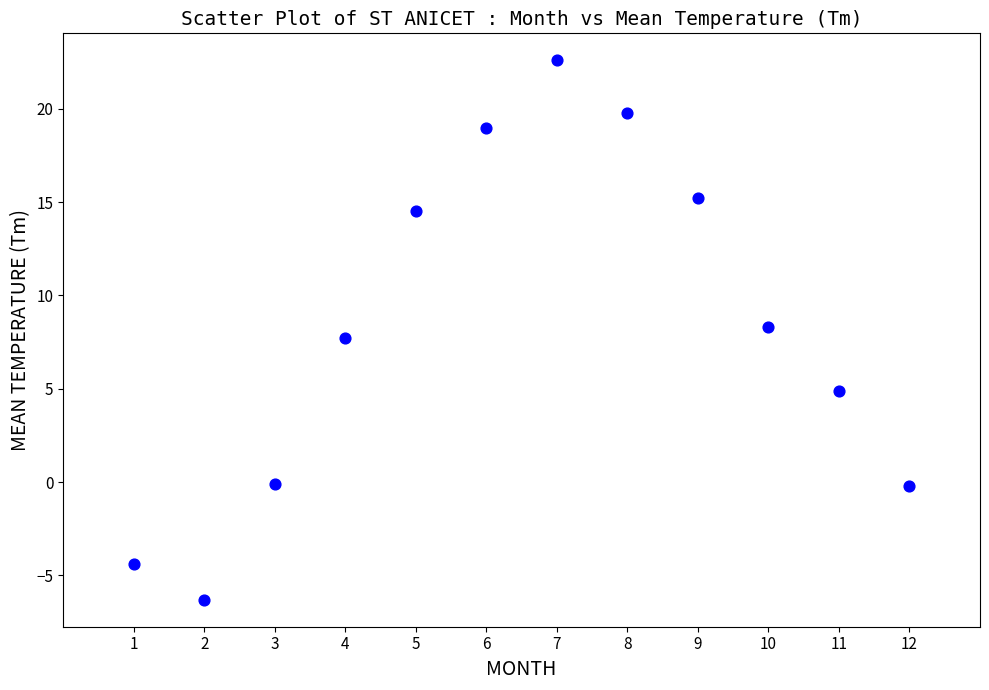

What is the average X value?

6.5